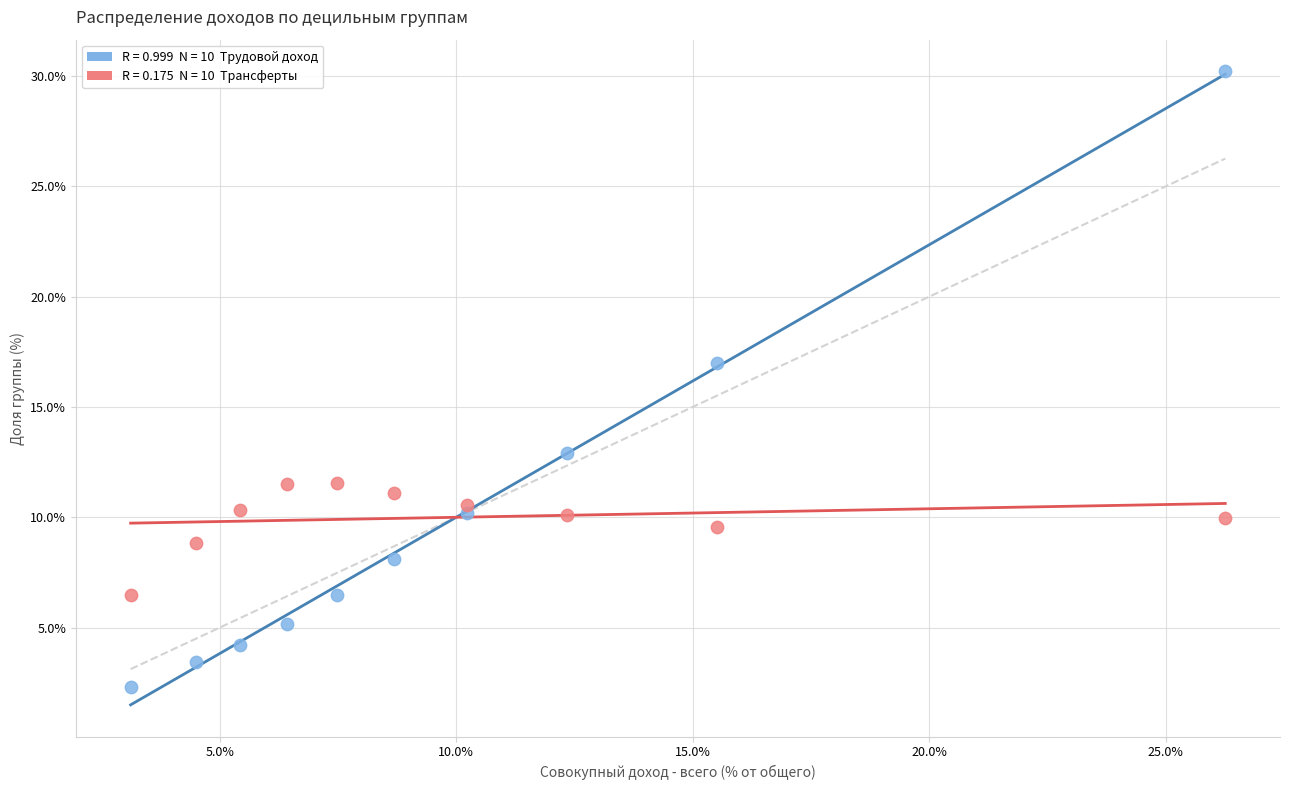

Across all data points, what is the range of X values (max minus min)?

23.1